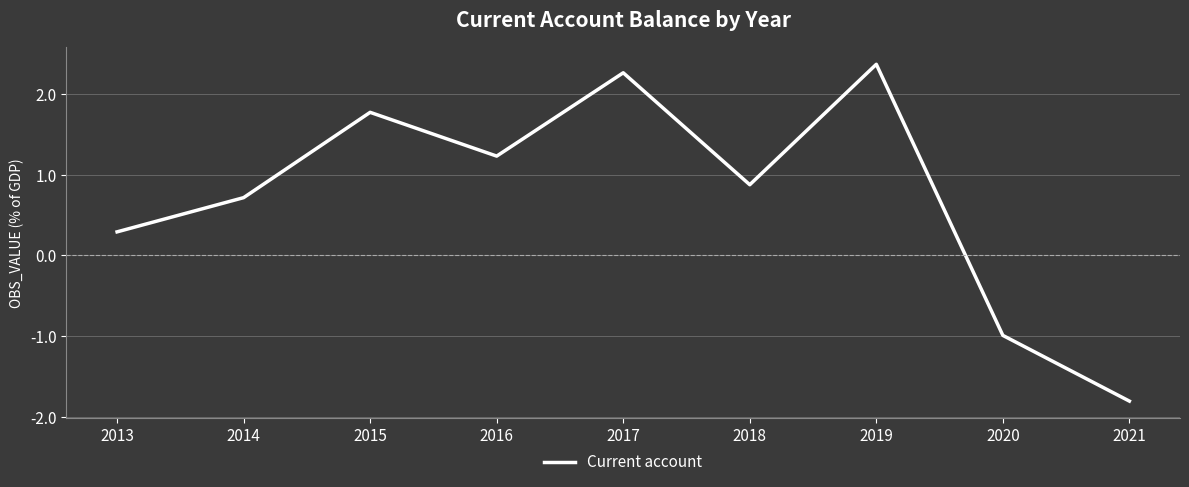

How many positive values are there?

7